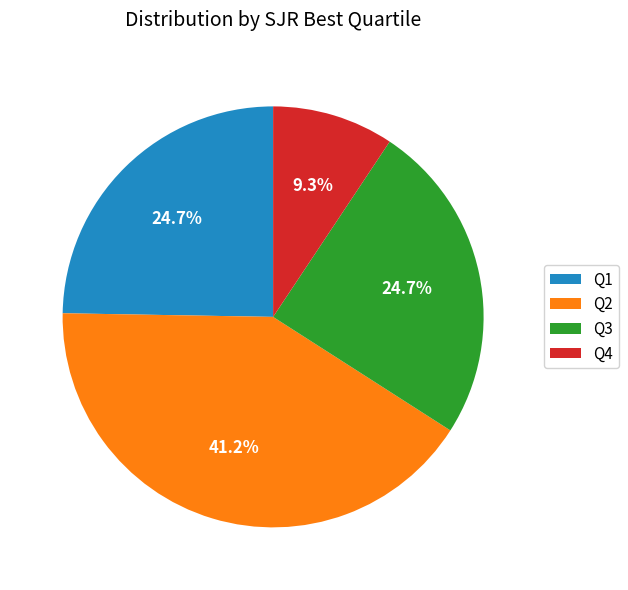

To the nearest percent, what portion does Q3 represent?

25%